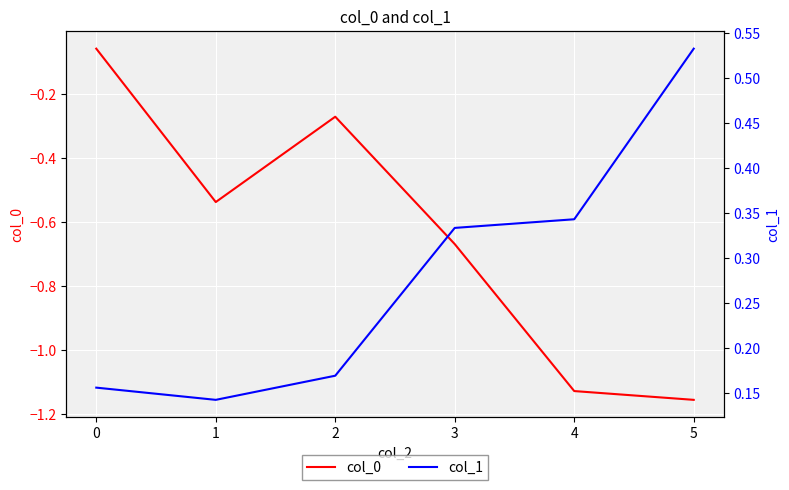

List the labels in order of col_0 value, smallest first.

5, 4, 3, 1, 2, 0